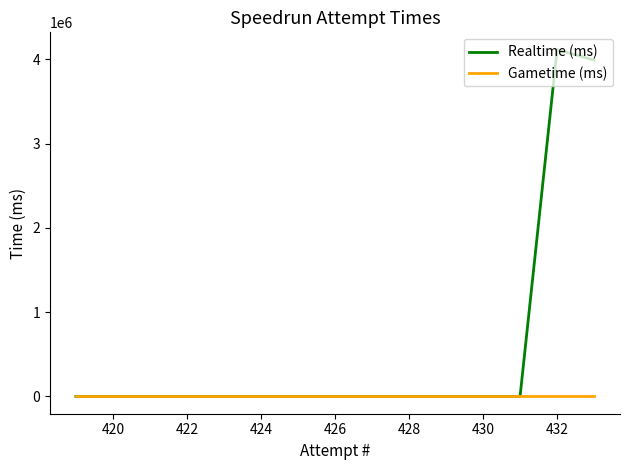

True or false: Realtime (ms) has more than 0 points higher than both neighbors.

True